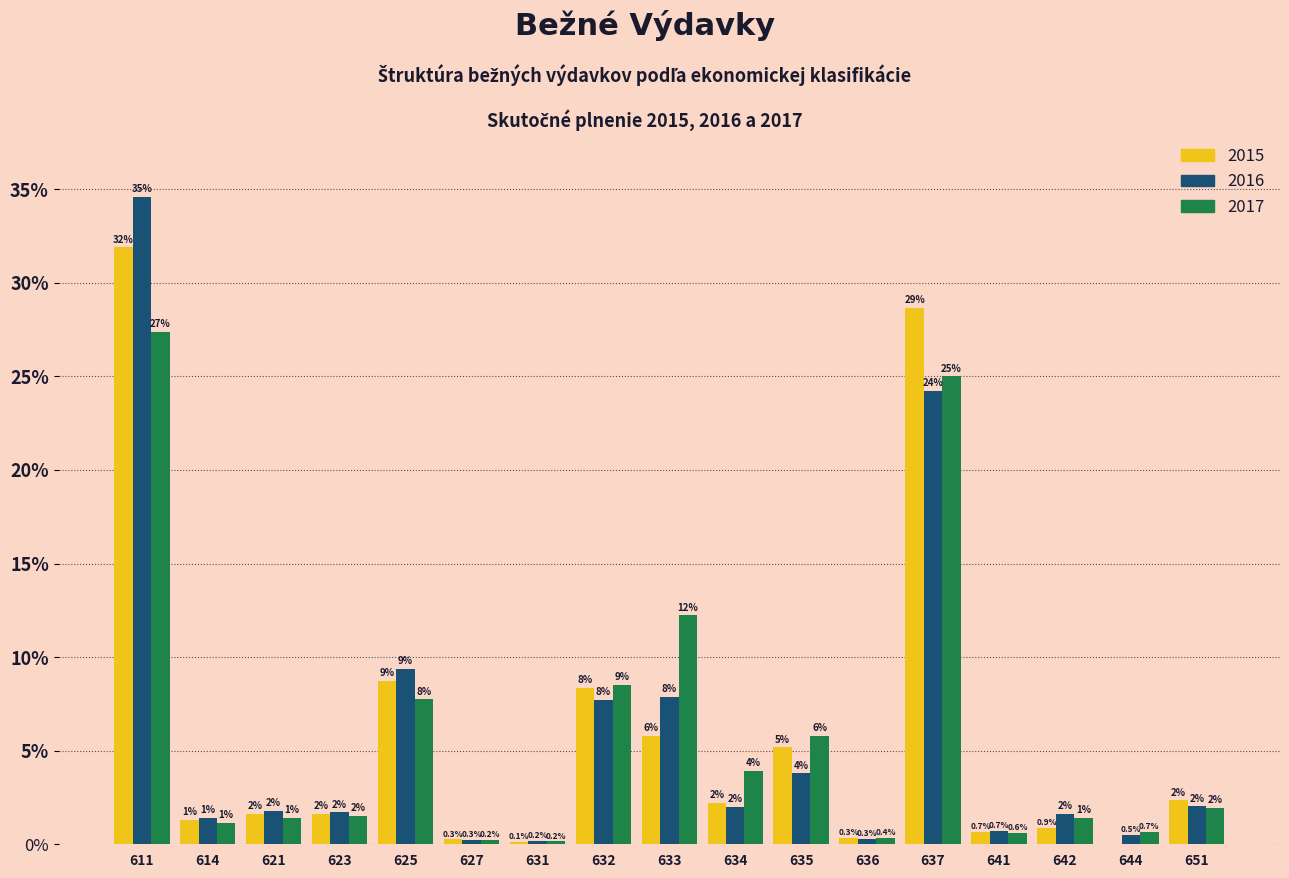

What is the sum of all 2015 values?

100.0